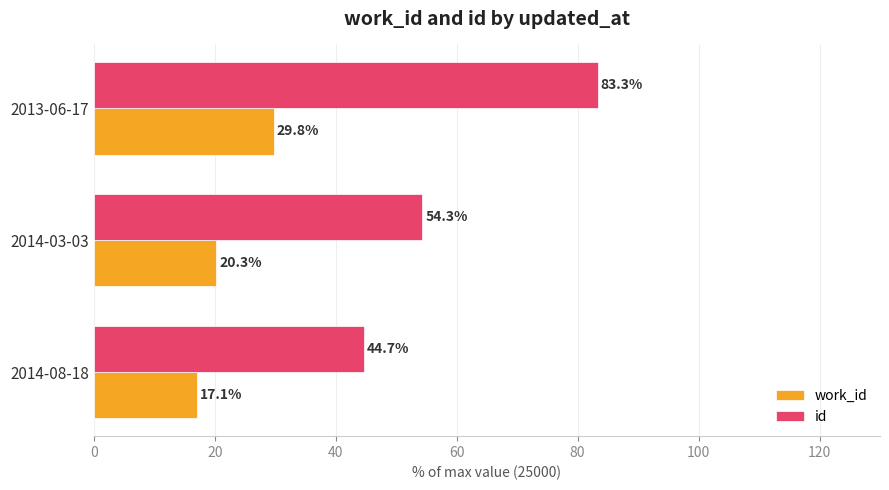

List the labels in order of id value, smallest first.

2014-08-18, 2014-03-03, 2013-06-17